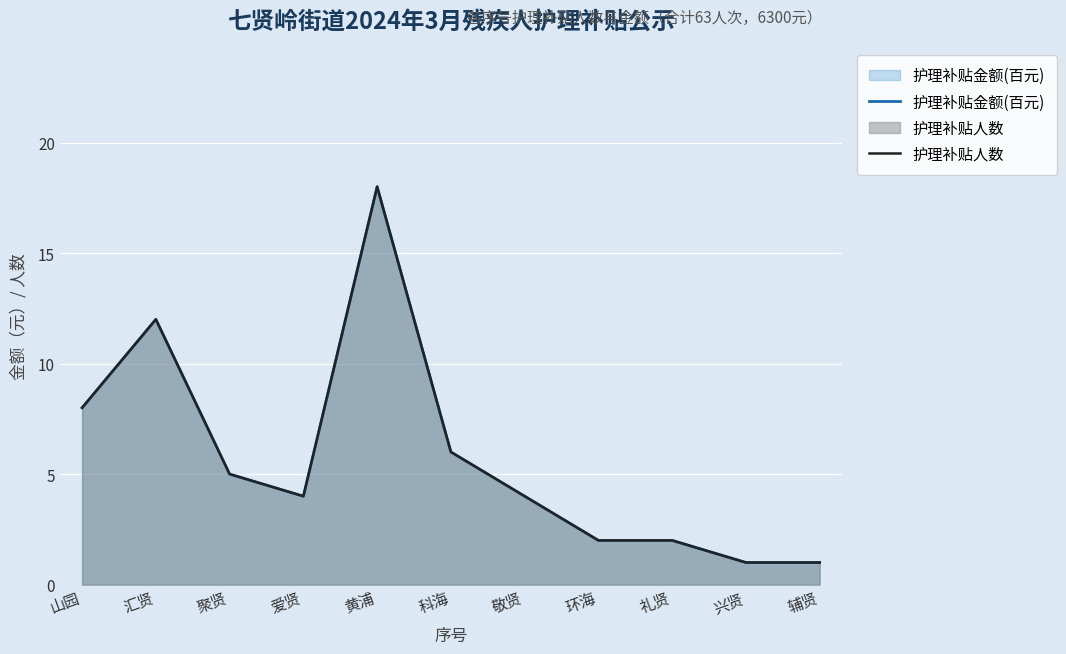

Which series has the widest spread of values?

护理补贴金额(百元)